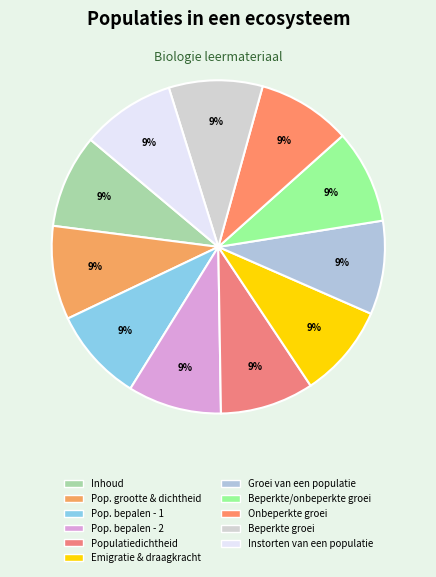

What is the largest slice in the pie chart?

Populatiegrootte bepalen - 2